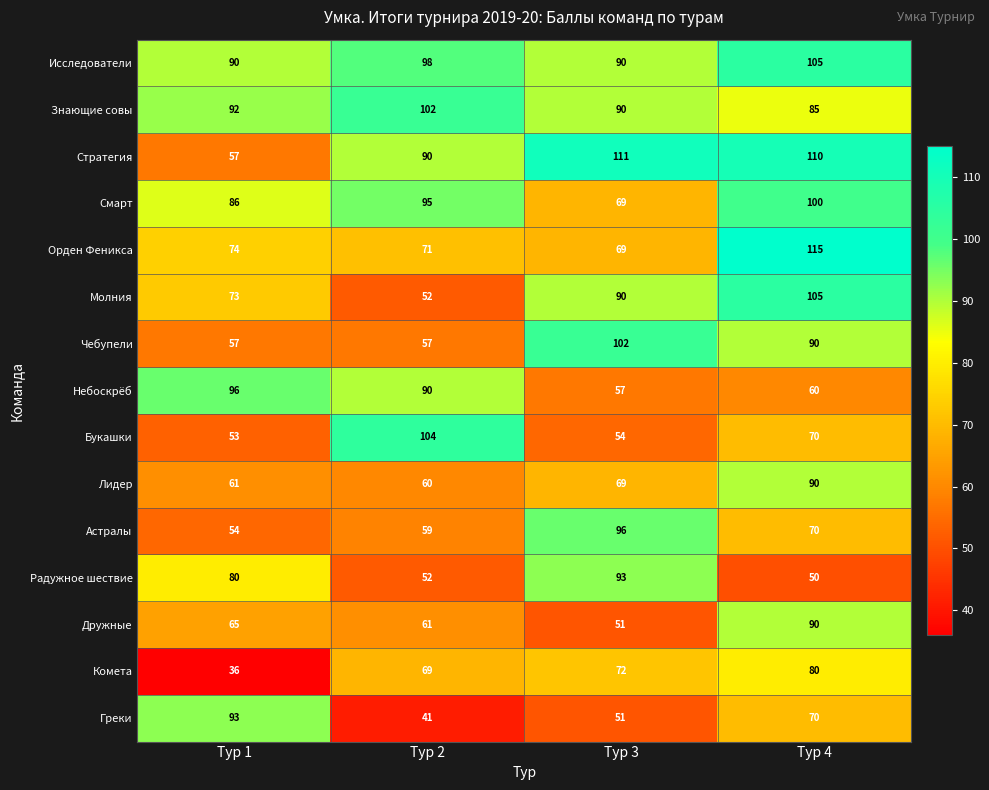

What is the sum of all Чебупели values?

306